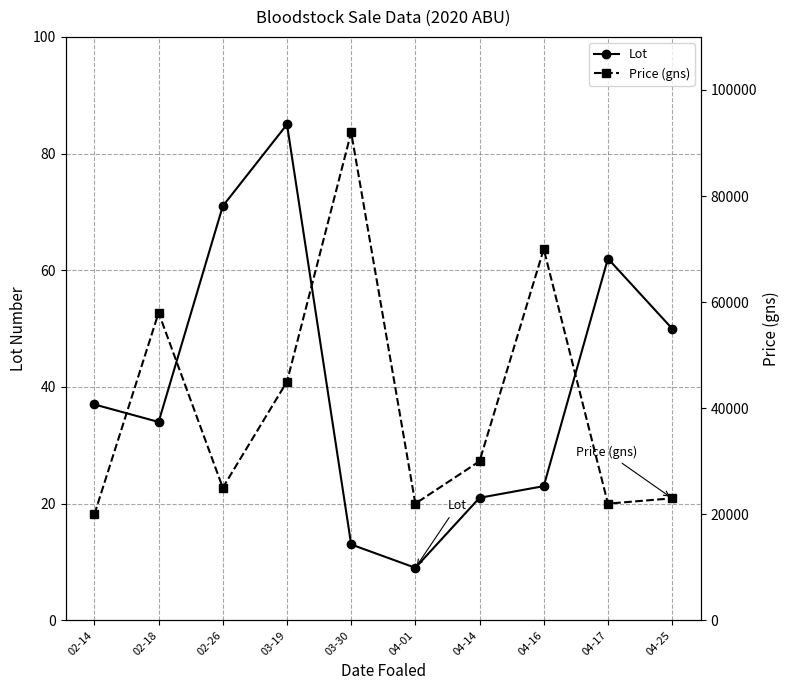

Is this an area chart (filled region under the line)?

No